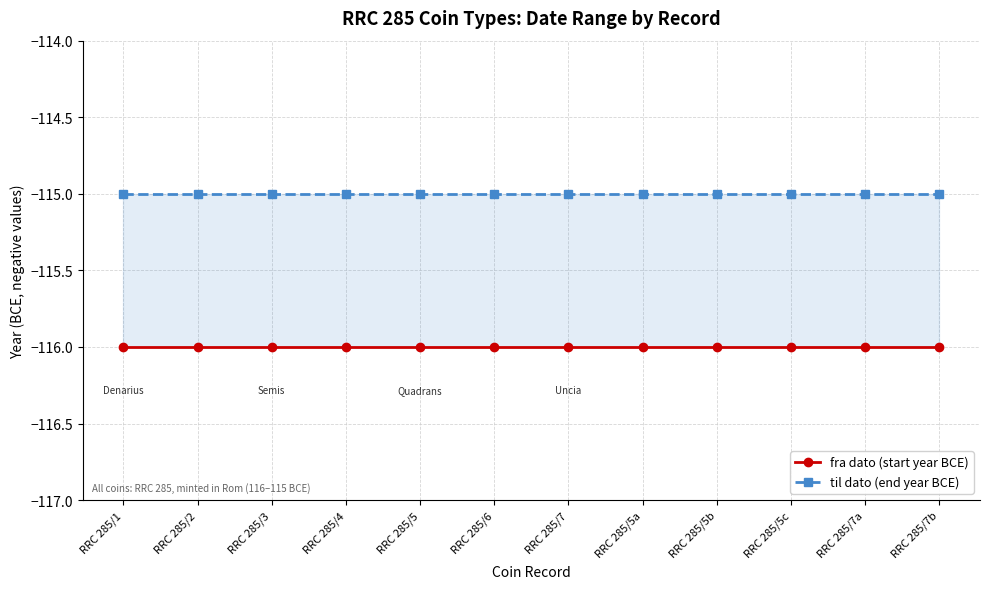

The fra dato (start year BCE) series shows -116 at RRC 285/3. True or false?

True